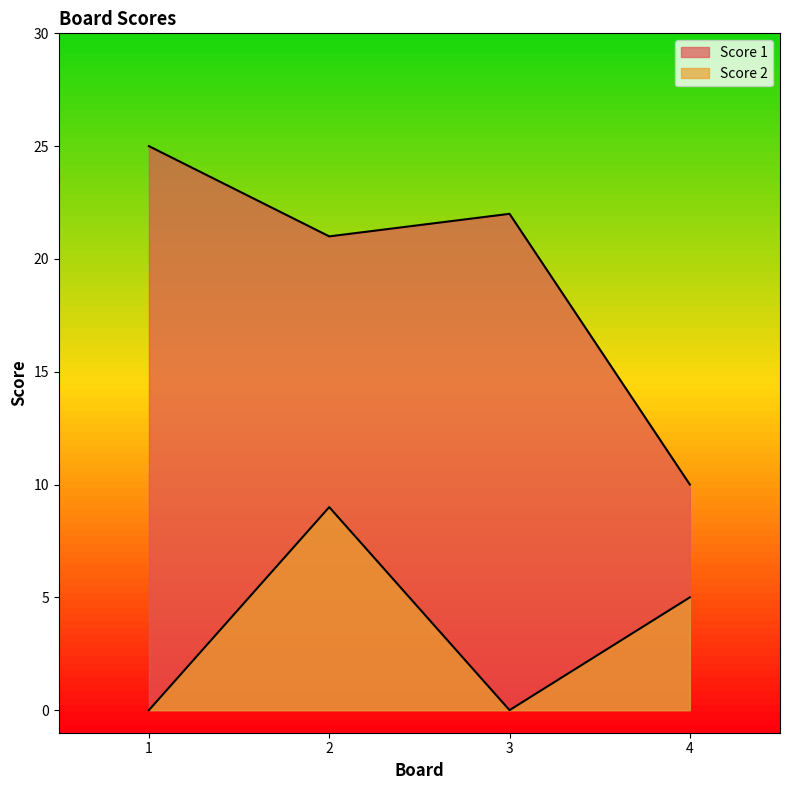

Reading left to right, list all the values displayed in this chart.

Score 1: 25	21	22	10
Score 2: 0	9	0	5